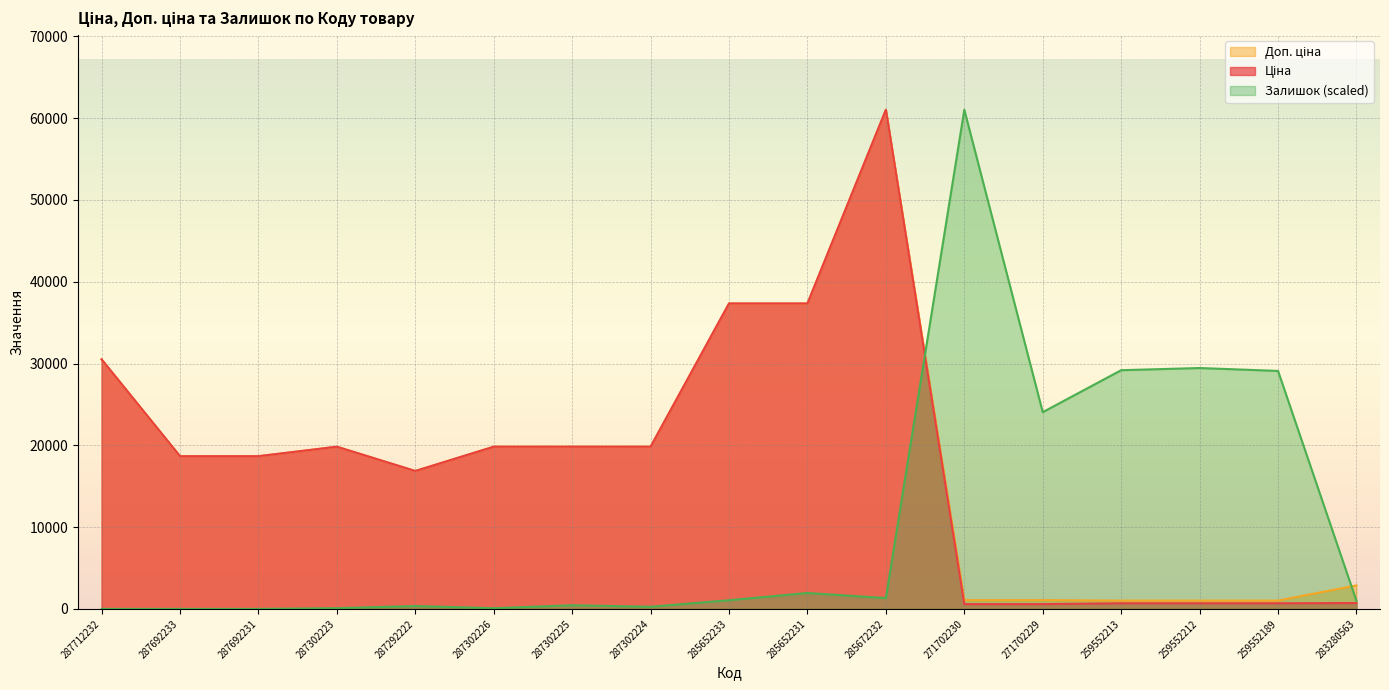

Where is the first local maximum for Доп. ціна?

287302223